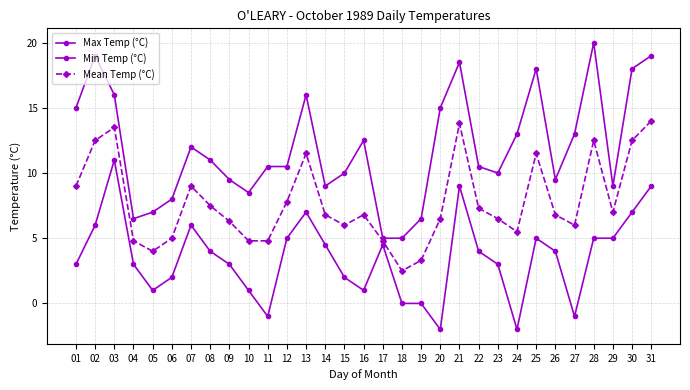

Is the value of Max Temp (°C) at 21 greater than the value of Mean Temp (°C) at 08?

Yes